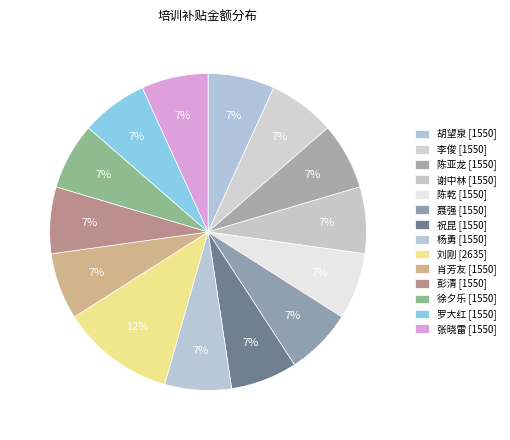

Is there a majority slice in this chart?

No